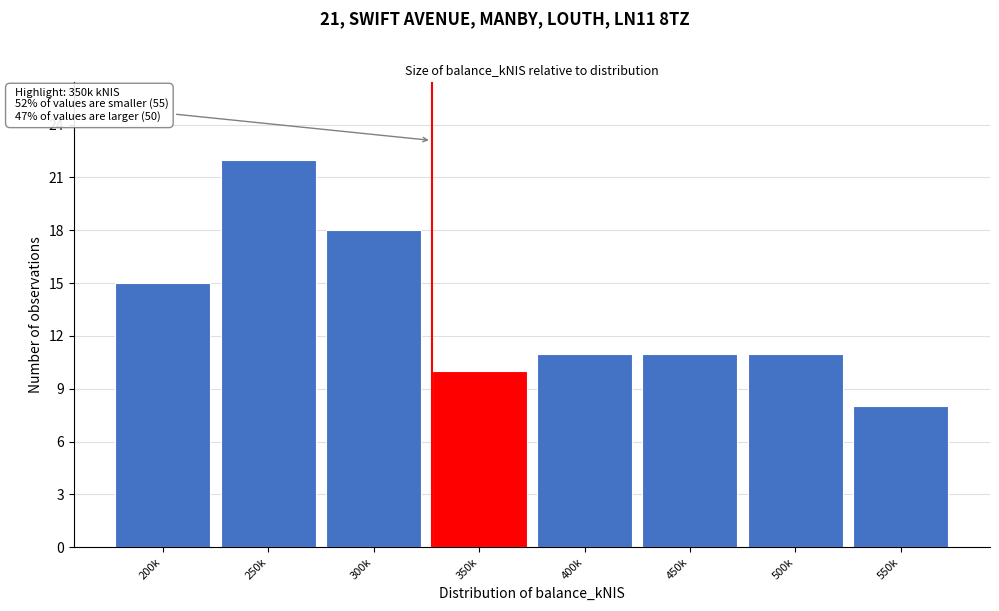

Reading left to right, list all the values displayed in this chart.

15	22	18	10	11	11	11	8